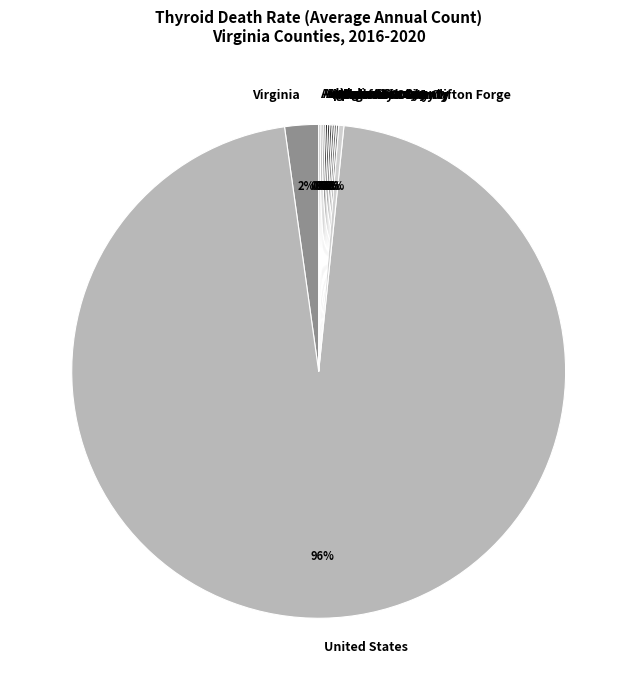

Which category has the biggest portion of the pie?

United States